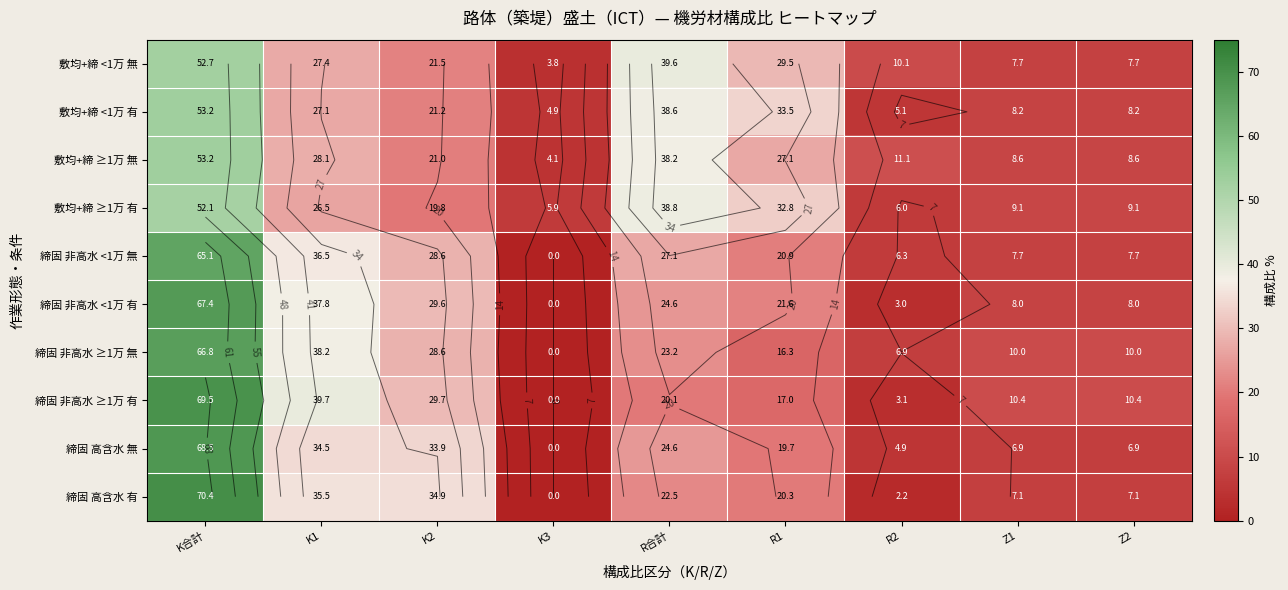

The value of 敷均+締 ≥1万 有 at Z1 is 16.2. True or false?

False